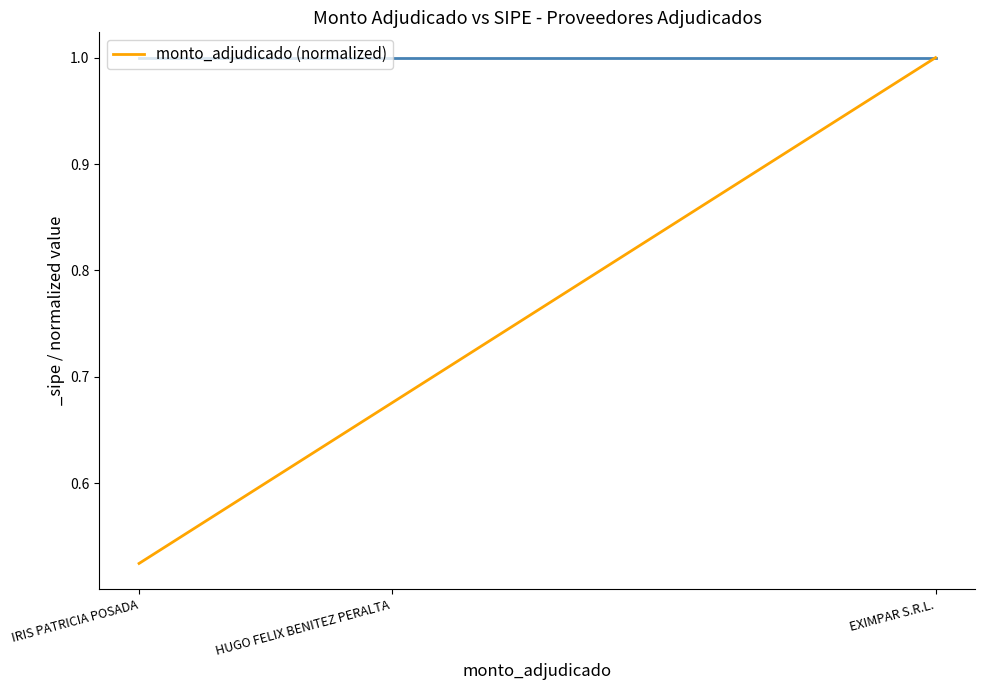

What is the greatest value displayed?

1.0